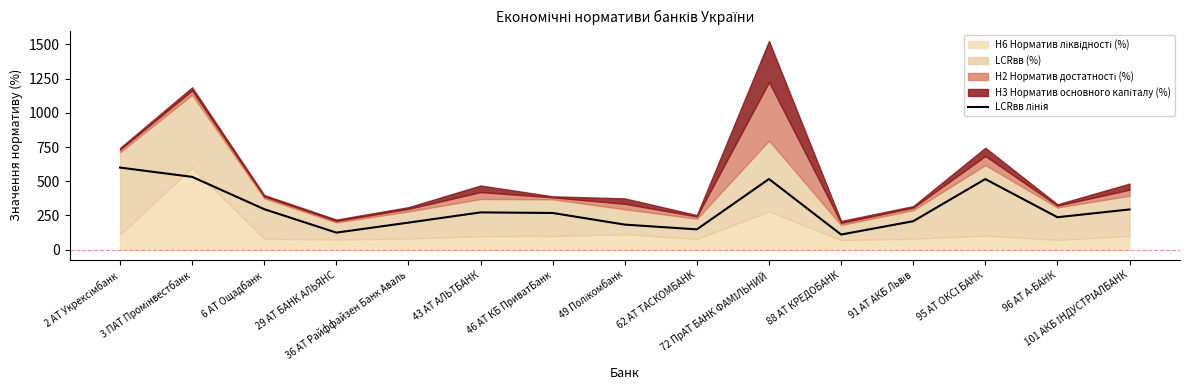

What is the change in value from 46 АТ КБ ПриватБанк to 96 АТ А-БАНК?

-31.1